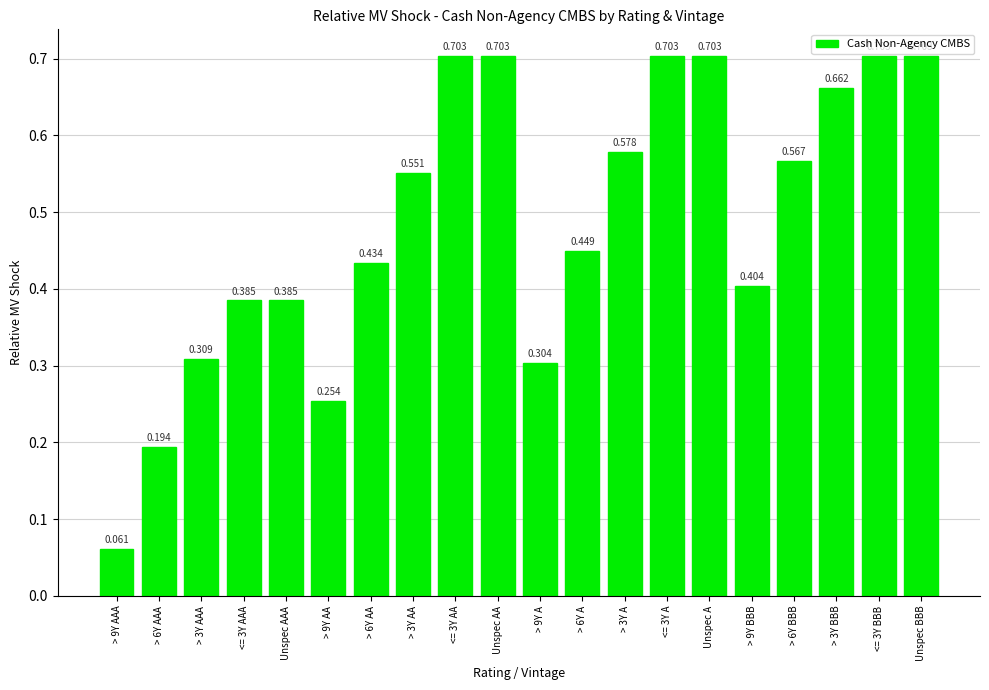

Does the chart contain any negative values?

No